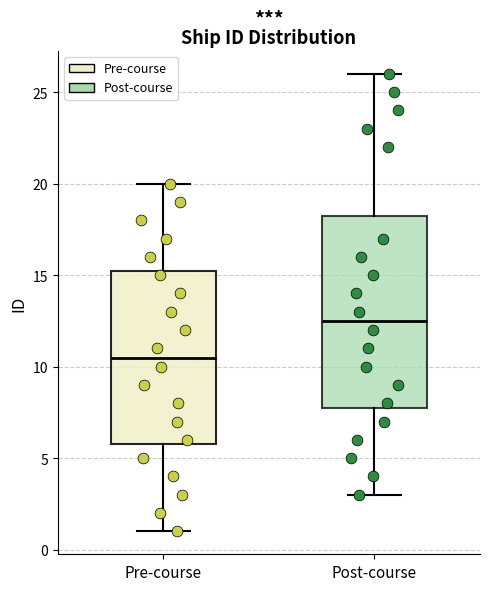

Which box is the tallest, from its lower edge to its upper edge?

Post-course